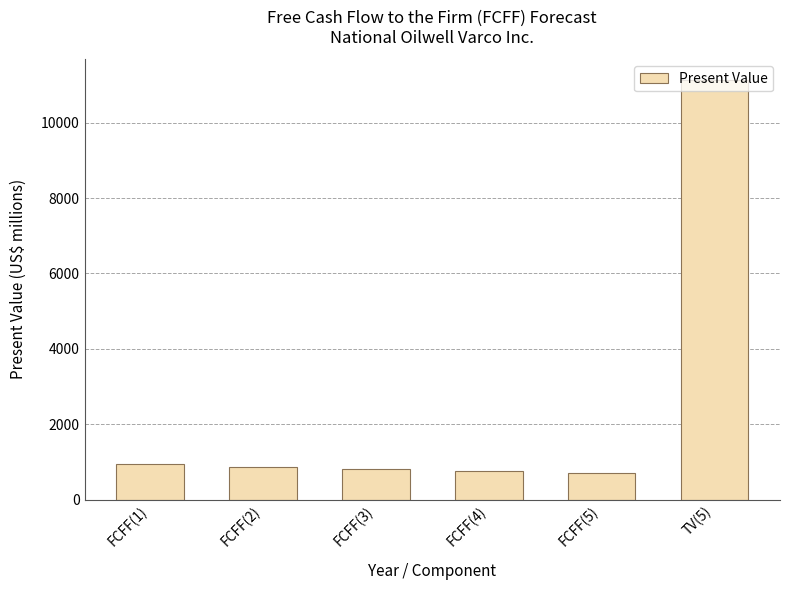

Are the bars grouped side by side (vs. stacked)?

No